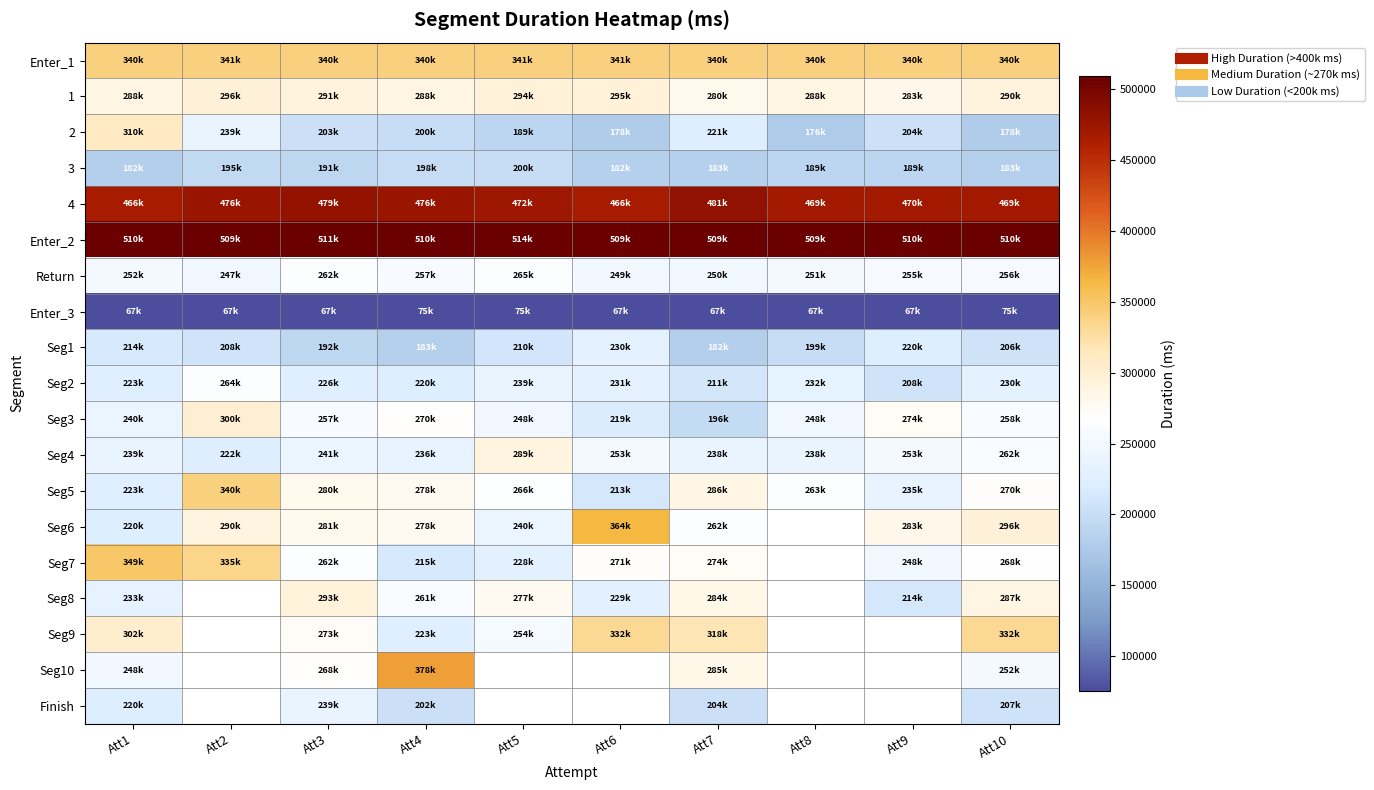

What is the maximum value for Seg8?

293354.0